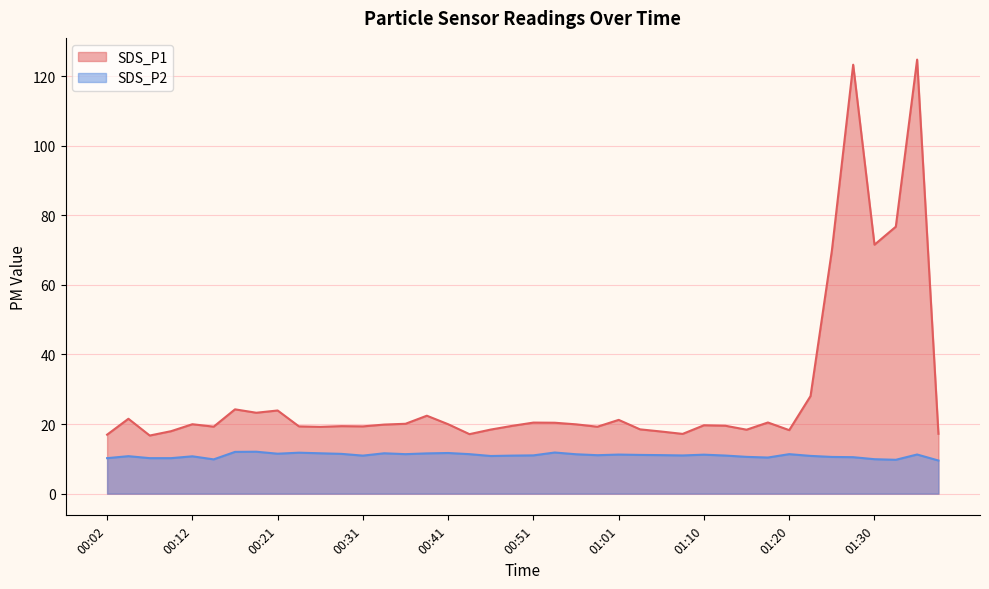

True or false: SDS_P1 and SDS_P2 intersect in this chart.

False